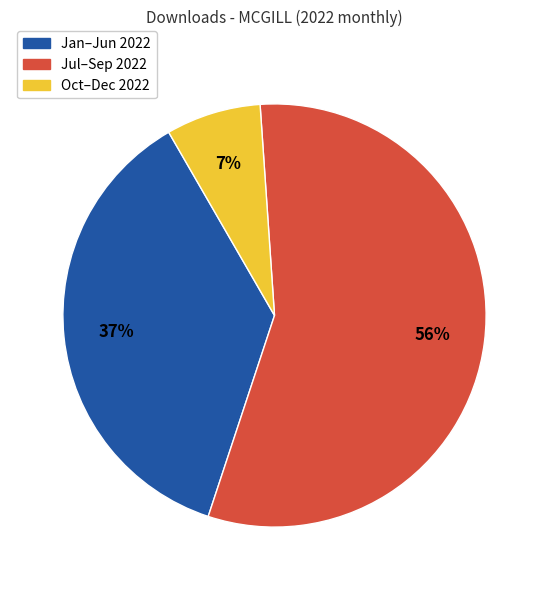

To the nearest percent, what percentage of the pie is Jan–Jun 2022?

37%